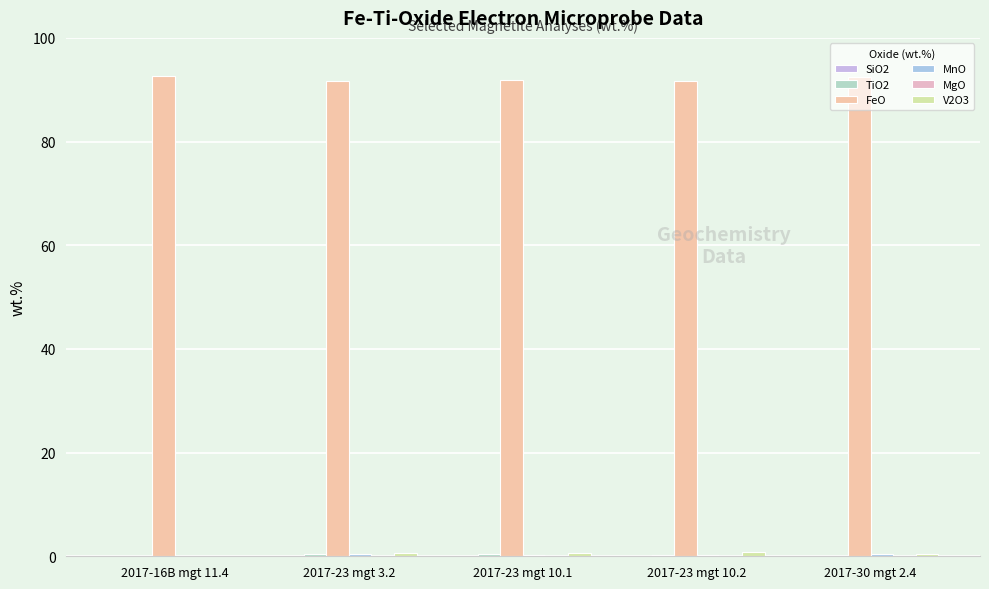

Which series has the largest total across all categories?

FeO